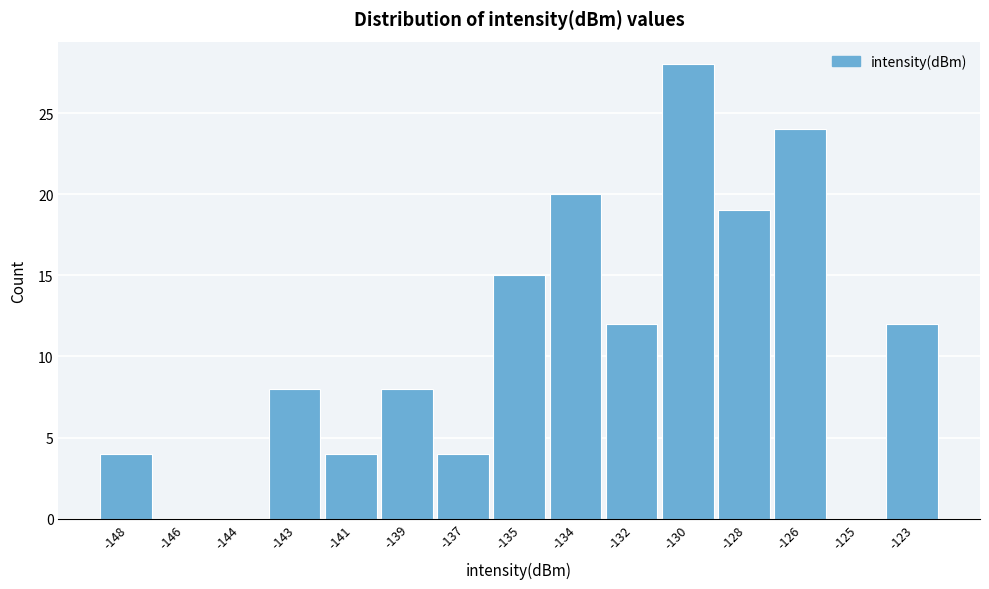

Reading left to right, transcribe all the data shown in this chart.

-148=4	-146=0	-144=0	-143=8	-141=4	-139=8	-137=4	-135=15	-134=20	-132=12	-130=28	-128=19	-126=24	-125=0	-123=12